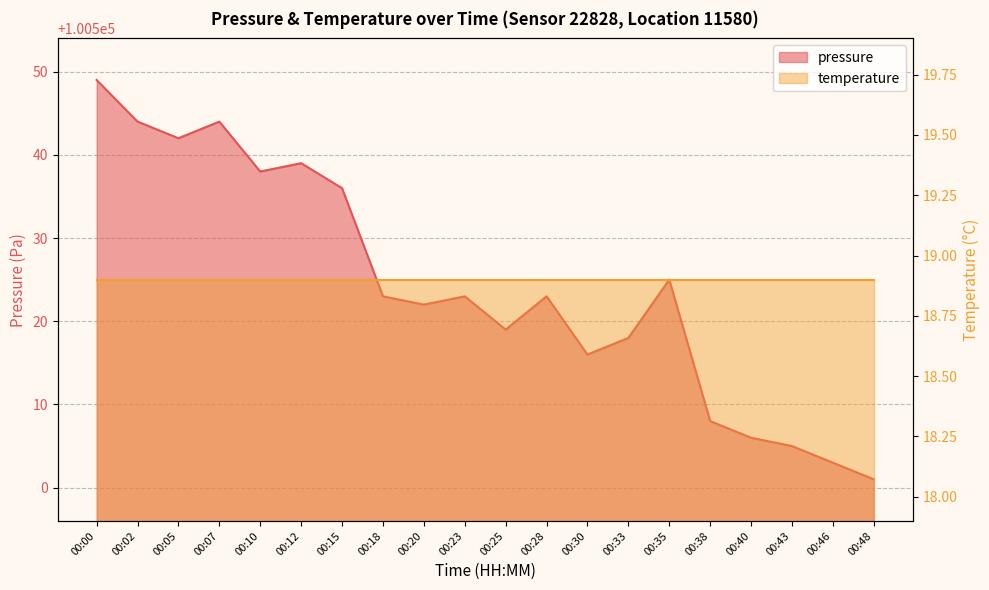

Is it true that the value at 00:07 is 100544?

True